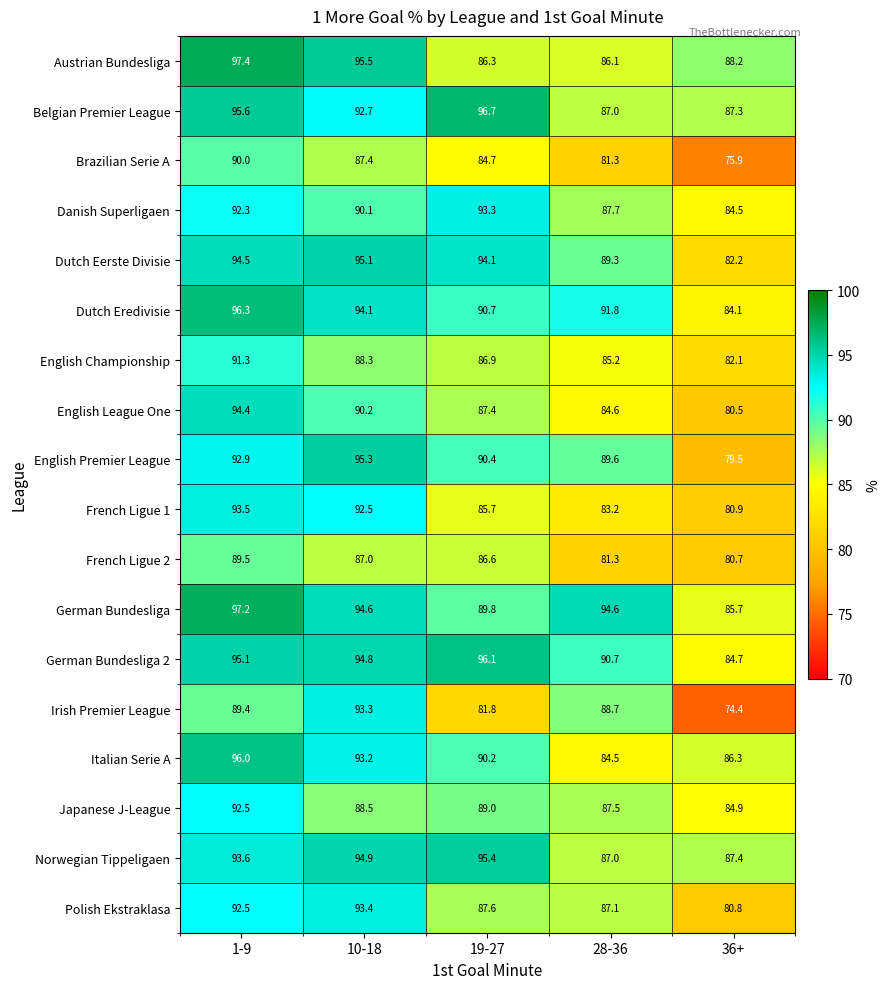

Which category has the highest value across all series?

1-9